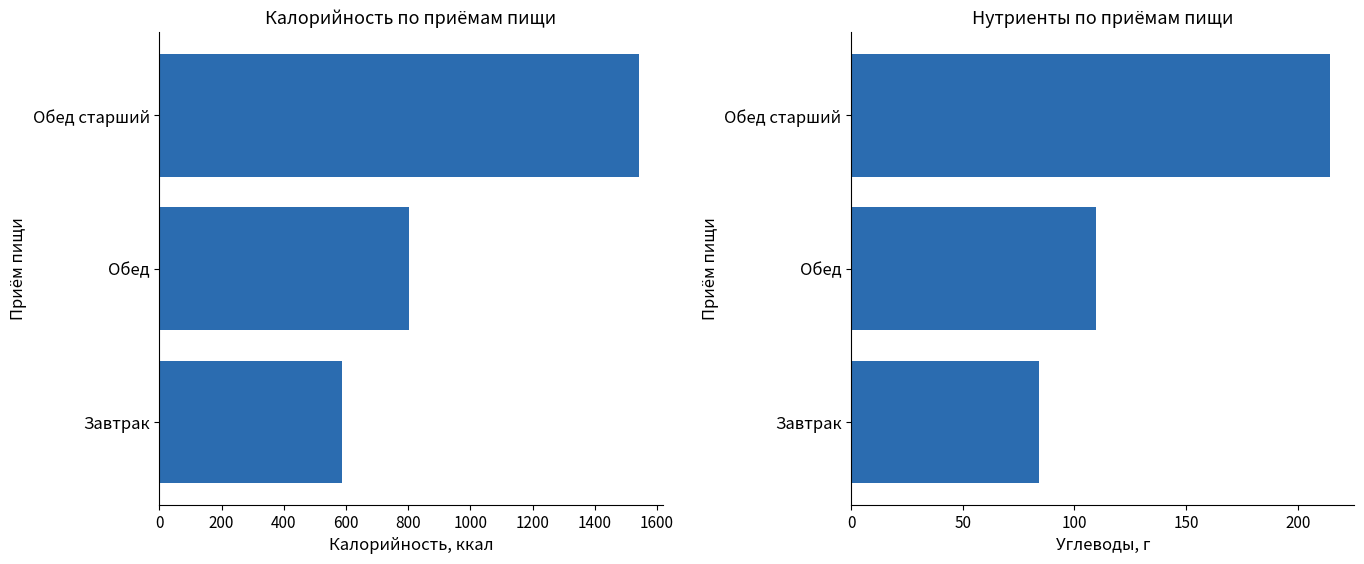

Which has a higher value, Обед or Завтрак?

Обед